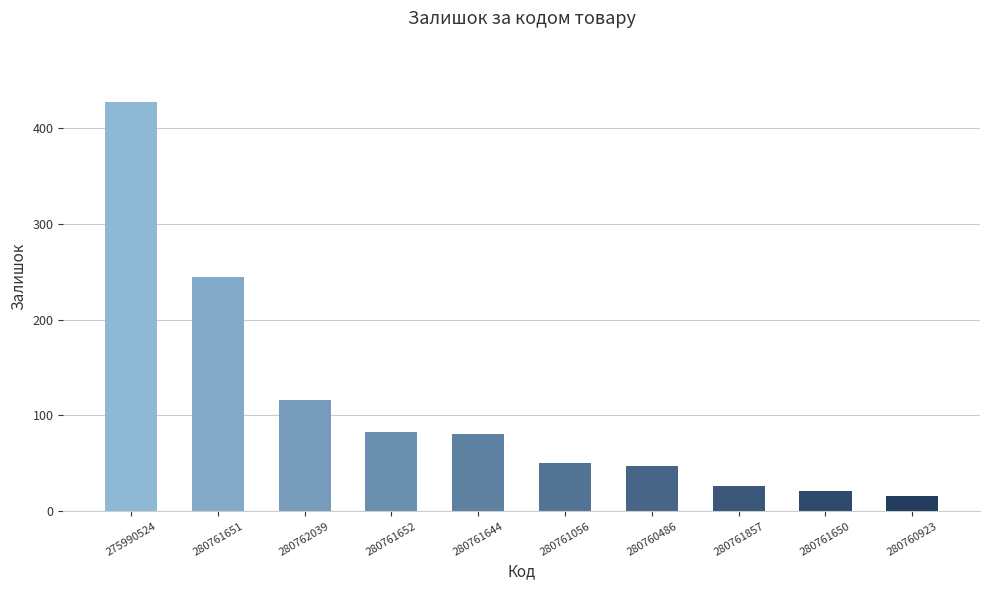

What is the minimum value shown in the chart?

16